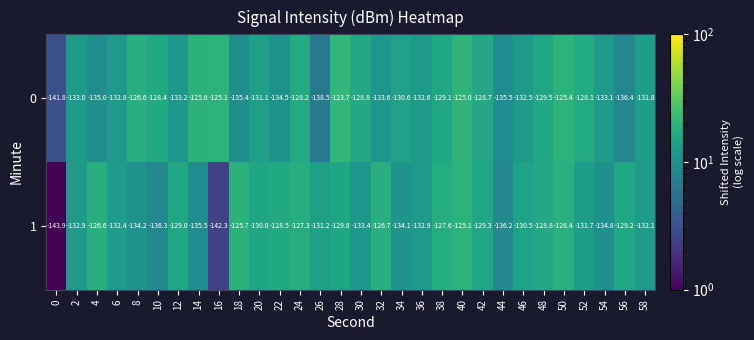

At which label is 0 closest to -132?

58